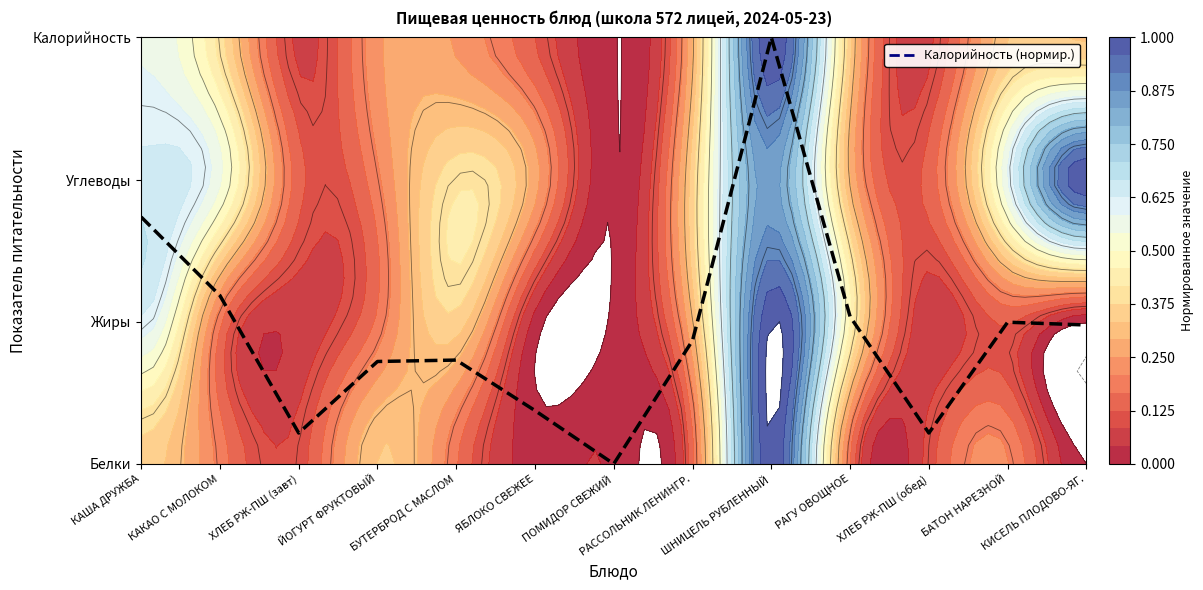

Reading left to right, transcribe all the data shown in this chart.

КАША ДРУЖБА=1.7	КАКАО С МОЛОКОМ=1.2	ХЛЕБ РЖ-ПШ (завт)=0.2	ЙОГУРТ ФРУКТОВЫЙ=0.7	БУТЕРБРОД С МАСЛОМ=0.7	ЯБЛОКО СВЕЖЕЕ=0.4	ПОМИДОР СВЕЖИЙ=0.0	РАССОЛЬНИК ЛЕНИНГР.=0.9	ШНИЦЕЛЬ РУБЛЕННЫЙ=3.0	РАГУ ОВОЩНОЕ=1.0	ХЛЕБ РЖ-ПШ (обед)=0.2	БАТОН НАРЕЗНОЙ=1.0	КИСЕЛЬ ПЛОДОВО-ЯГ.=1.0